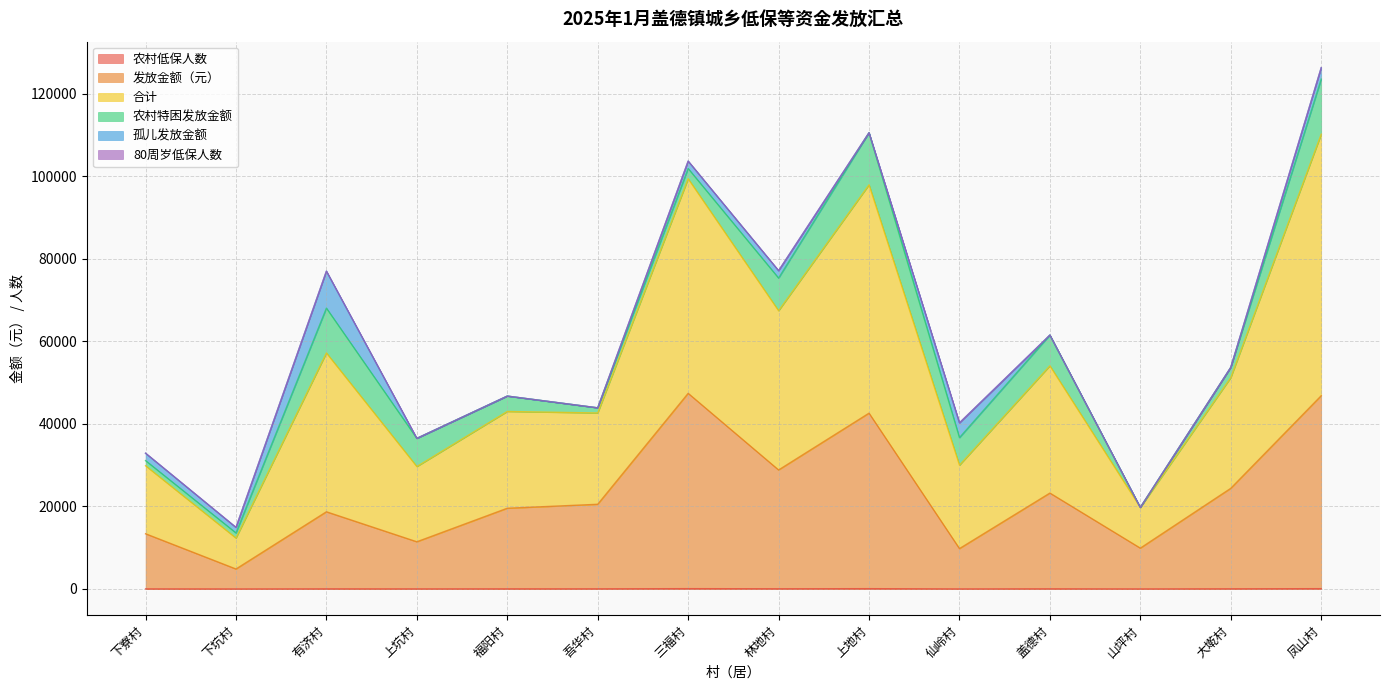

True or false: 农村低保人数 and 发放金额（元） intersect in this chart.

False